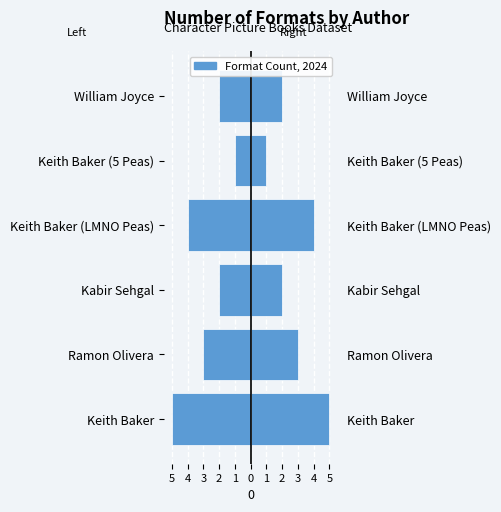

Reading right to left, extract all data points from this chart.

Number of Formats (Left): -2	-1	-4	-2	-3	-5
Number of Formats: 2	1	4	2	3	5